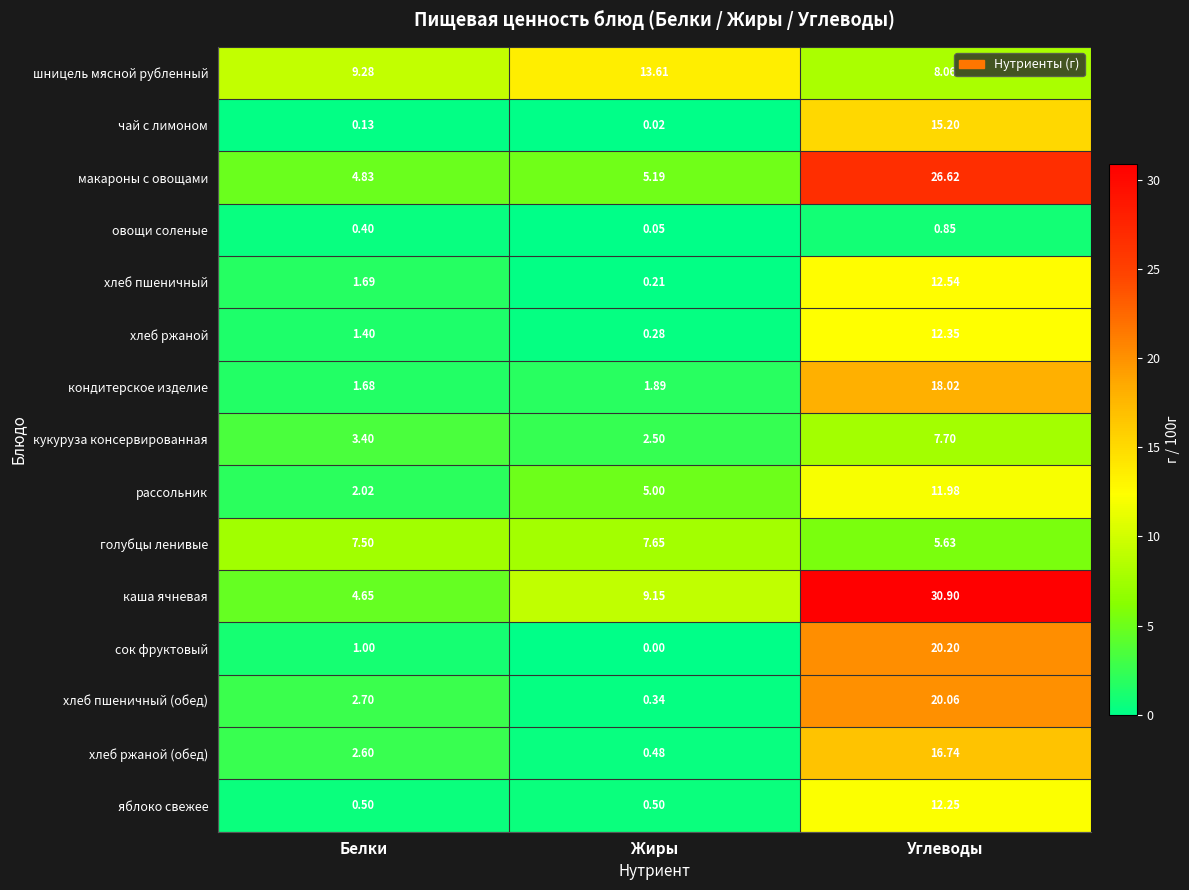

At which label is кукуруза консервированная closest to 5?

Белки